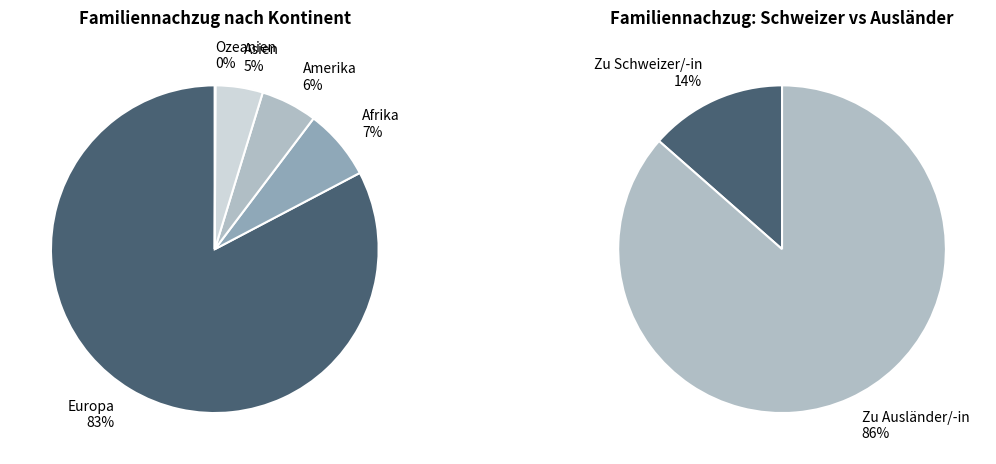

To the nearest percent, what is the difference between the Europa and Amerika slice percentages?

77%